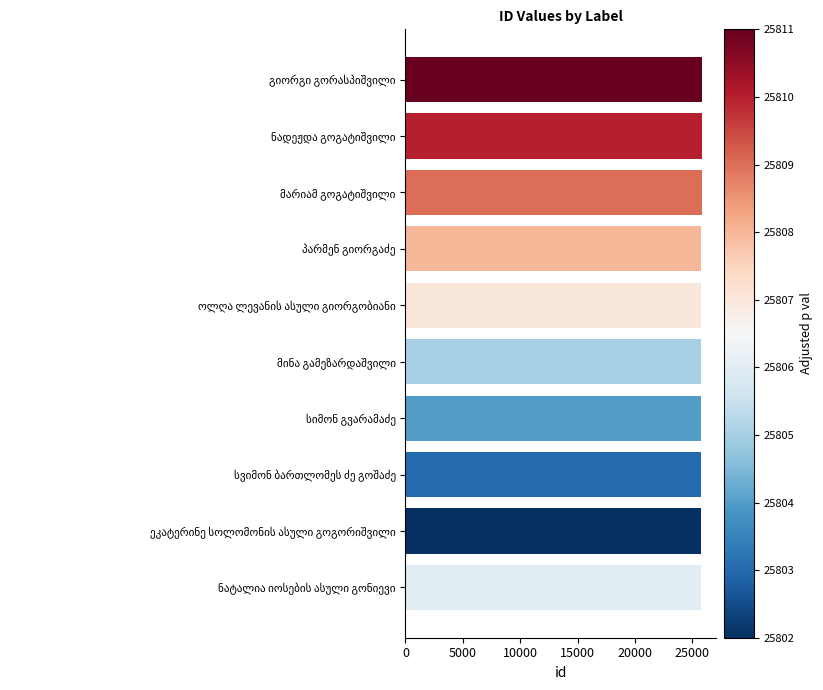

What is the maximum value shown in the chart?

25811